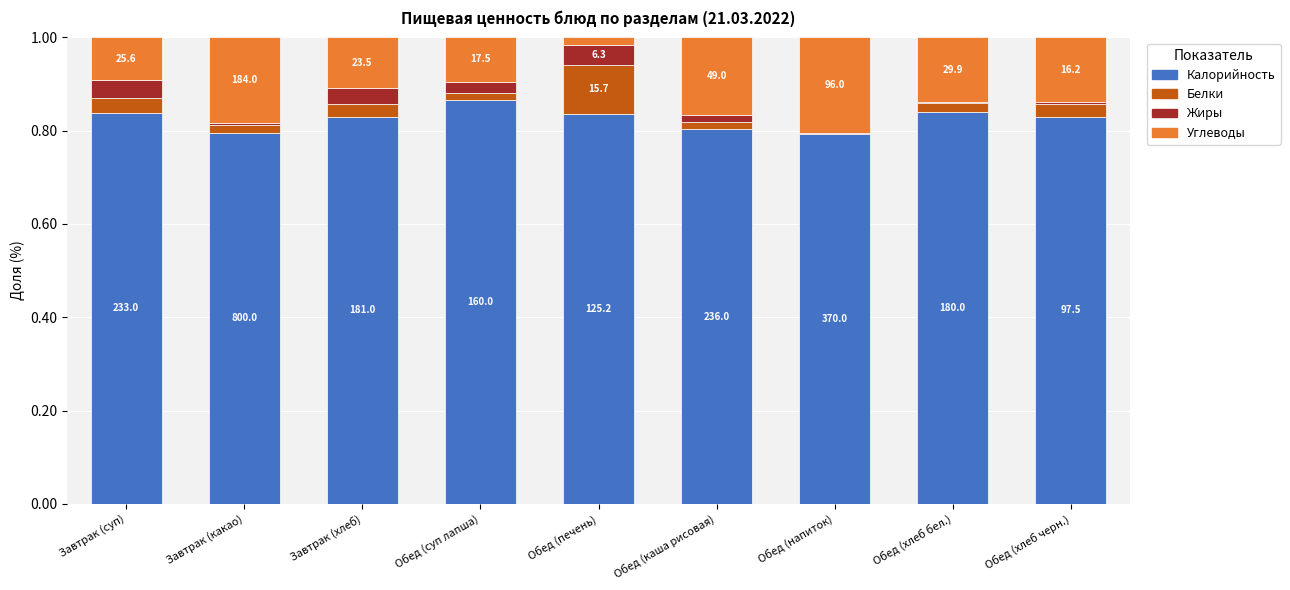

Are the bars horizontal?

No